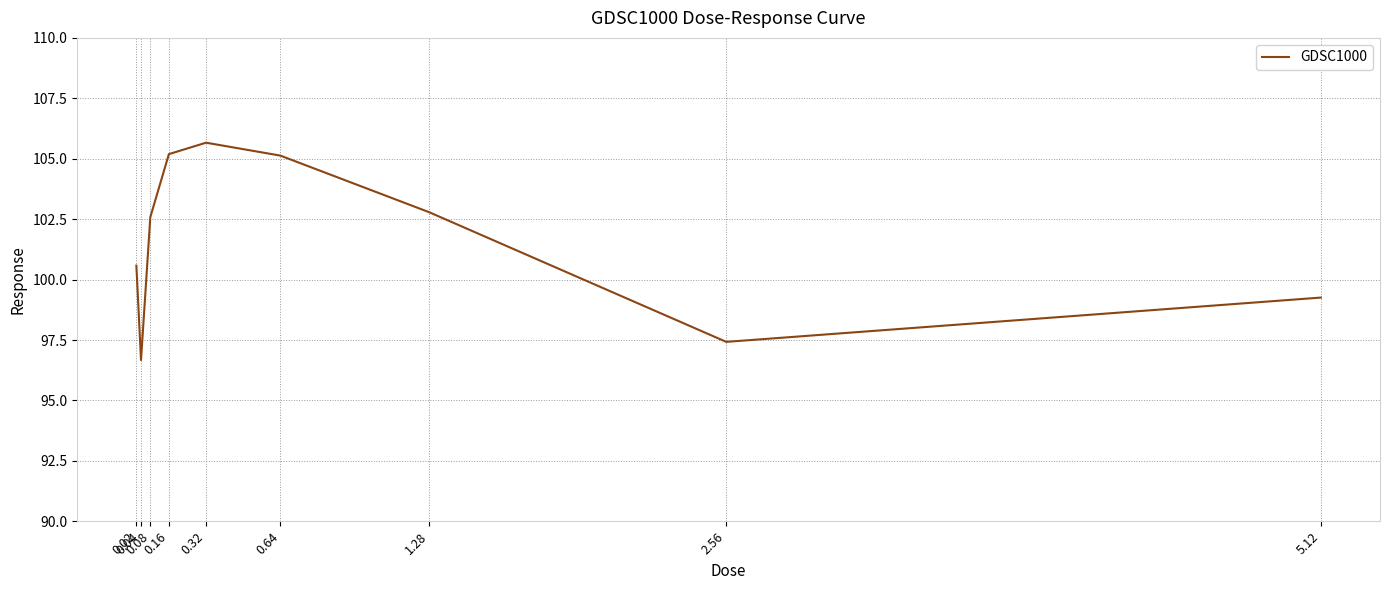

What is the maximum value shown in the chart?

105.7